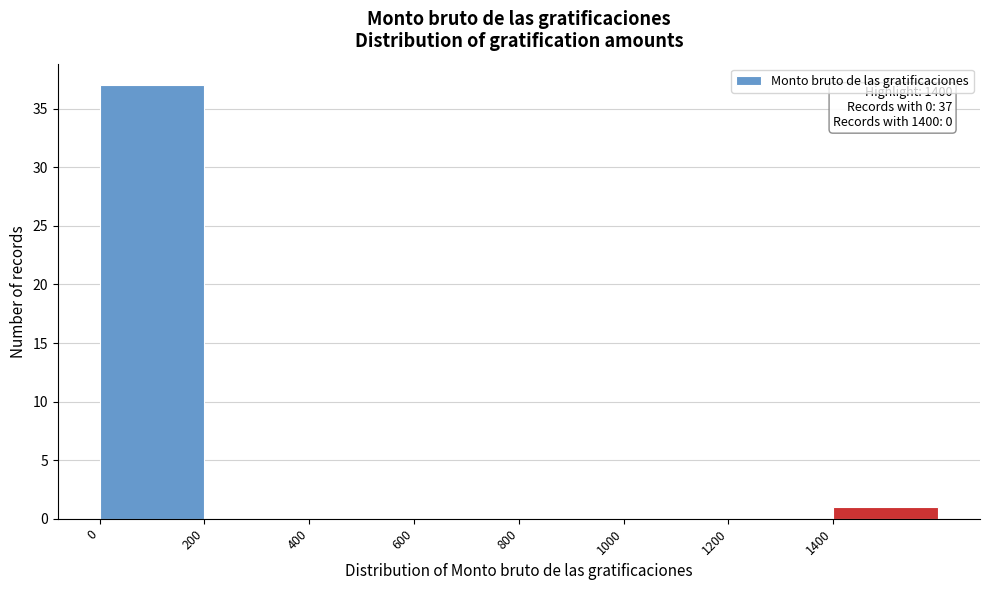

Over which range of the x-axis is the bar tallest?

0 to 200